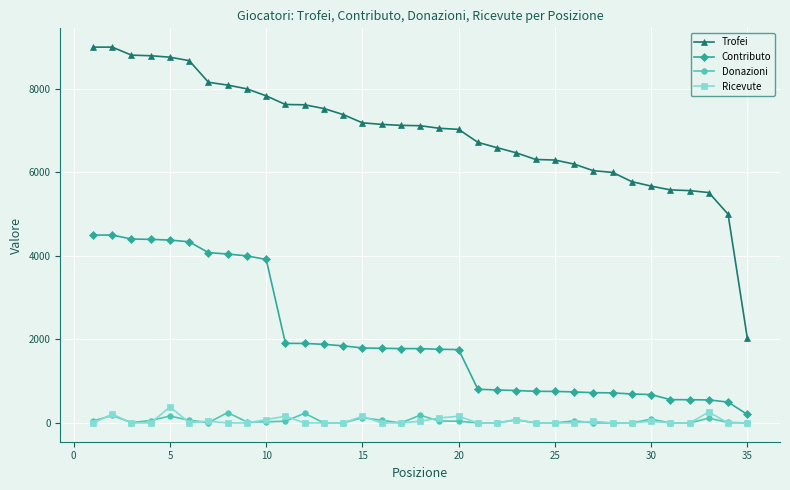

Does the chart have visible grid lines?

Yes